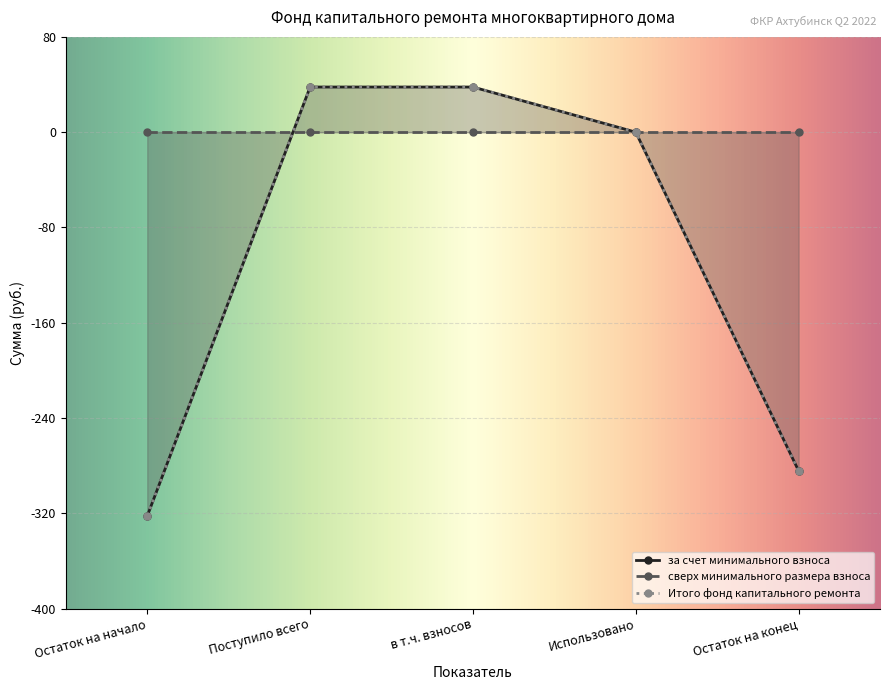

Between Поступило всего and Использовано, which series saw the biggest shift?

за счет минимального взноса